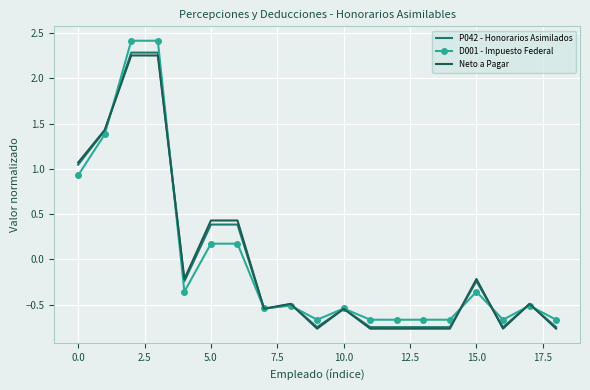

Reading left to right, transcribe all the data shown in this chart.

P042 - Honorarios Asimilados: 1.0	1.4	2.3	2.3	-0.2	0.4	0.4	-0.5	-0.5	-0.7	-0.5	-0.7	-0.7	-0.7	-0.7	-0.2	-0.7	-0.5	-0.7
D001 - Impuesto Federal: 0.9	1.4	2.4	2.4	-0.4	0.2	0.2	-0.5	-0.5	-0.7	-0.5	-0.7	-0.7	-0.7	-0.7	-0.4	-0.7	-0.5	-0.7
Neto a Pagar: 1.1	1.4	2.3	2.3	-0.2	0.4	0.4	-0.5	-0.5	-0.8	-0.5	-0.8	-0.8	-0.8	-0.8	-0.2	-0.8	-0.5	-0.8